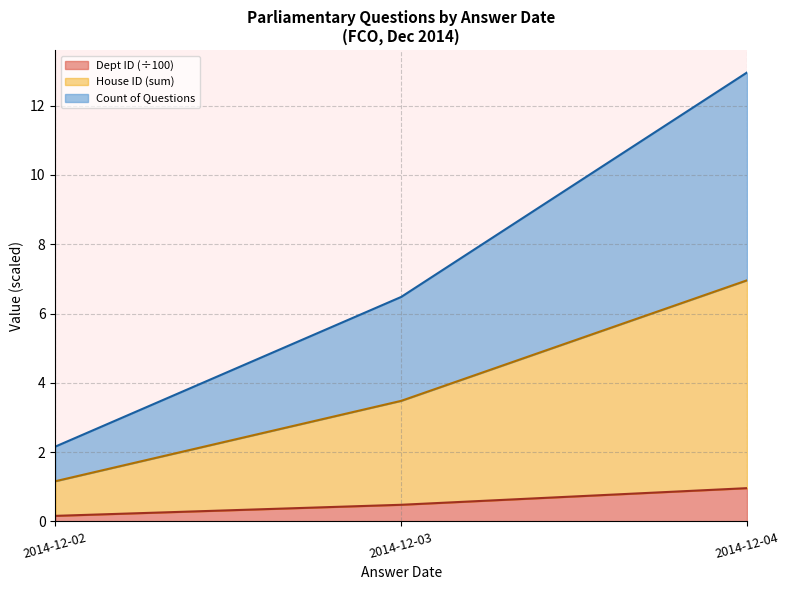

Does the chart have visible grid lines?

Yes